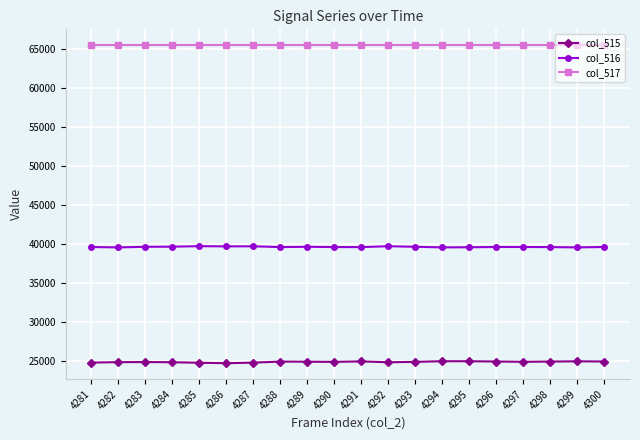

True or false: col_517 has a value of 65535 at 4297.

True